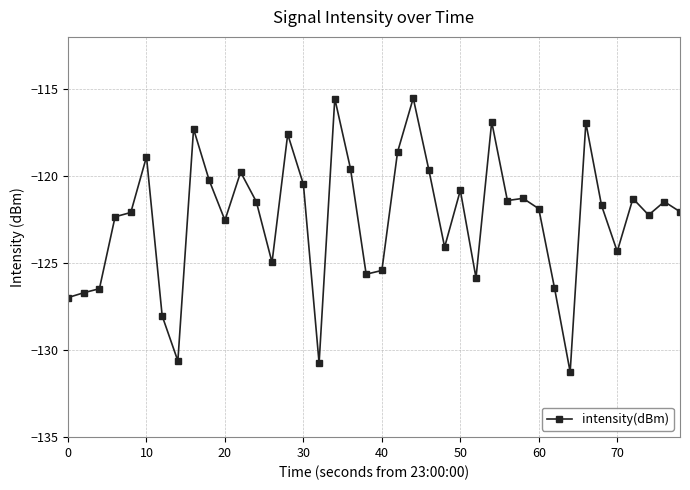

What is the value of the 18th point from the left?

-115.5